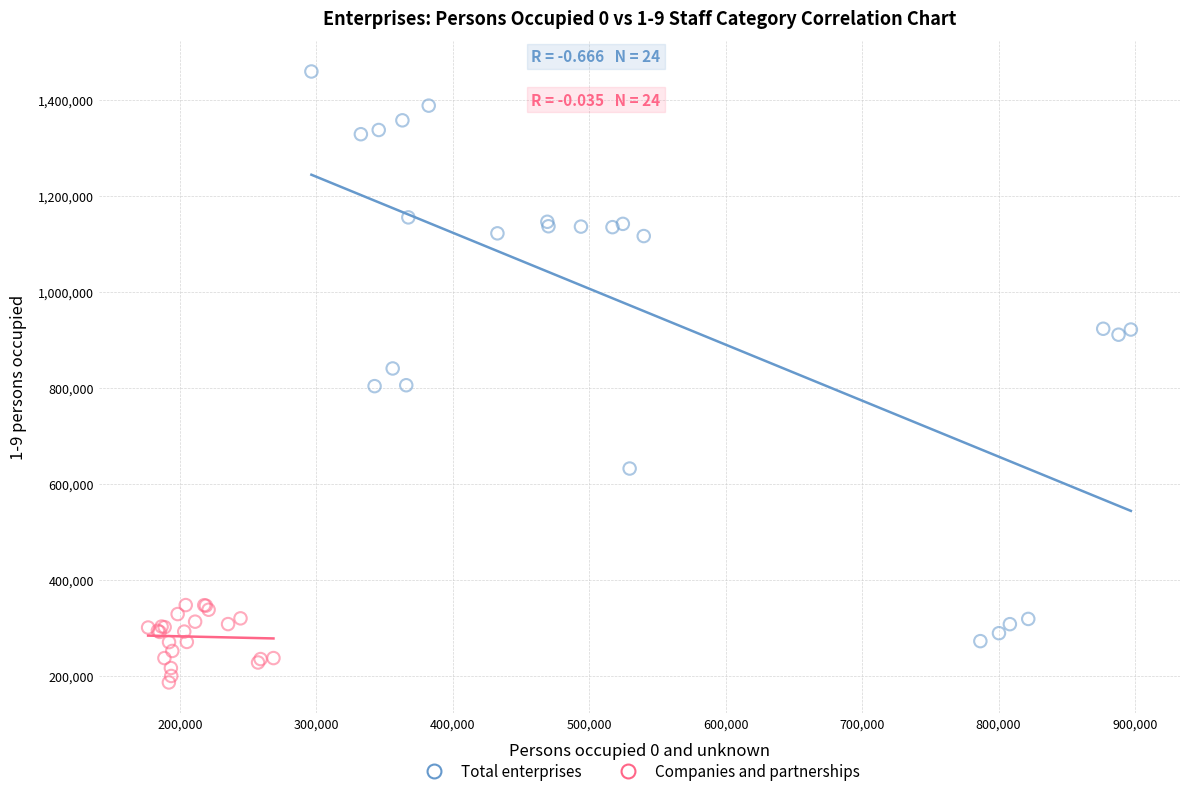

Which series reaches the maximum Y coordinate?

Total enterprises